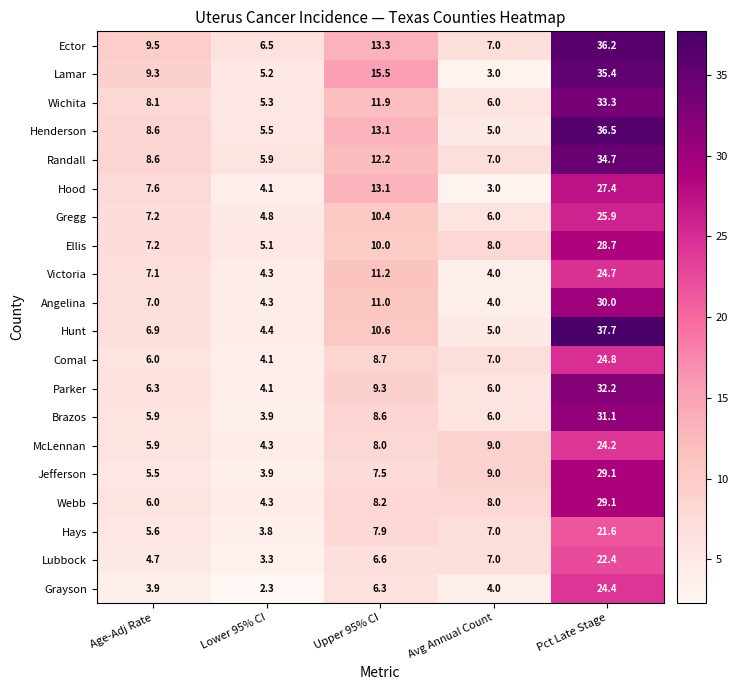

What is the sum of the Webb values at Avg Annual Count and Upper 95% CI?

16.2